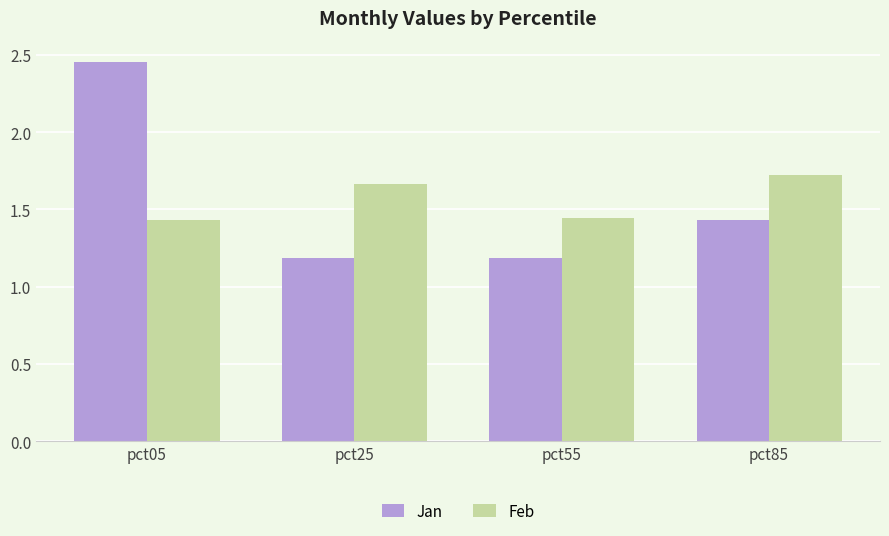

At pct85, list the series in order from largest to smallest.

Feb, Jan